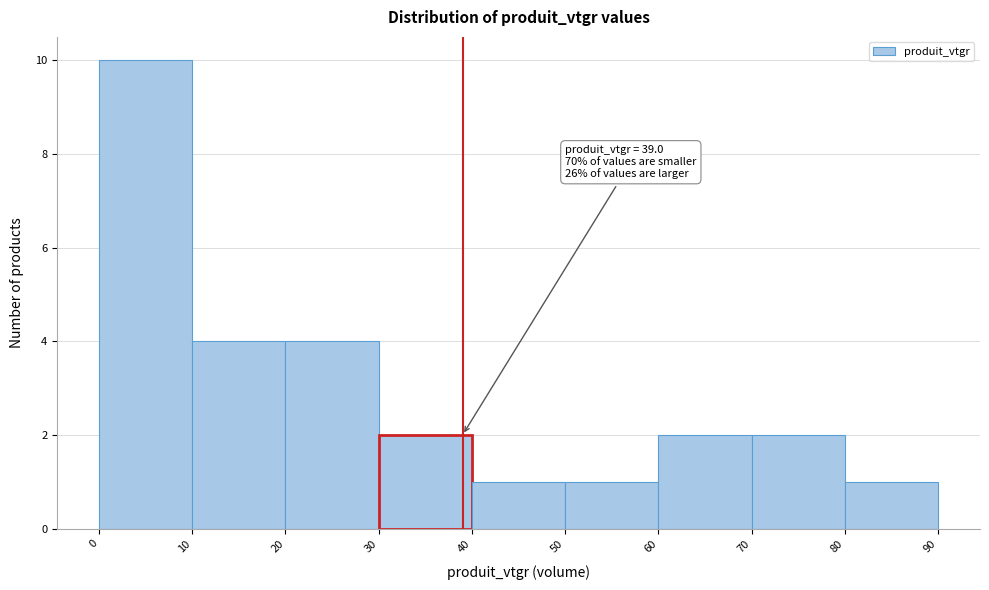

Over which range of the x-axis is the bar tallest?

0 to 10